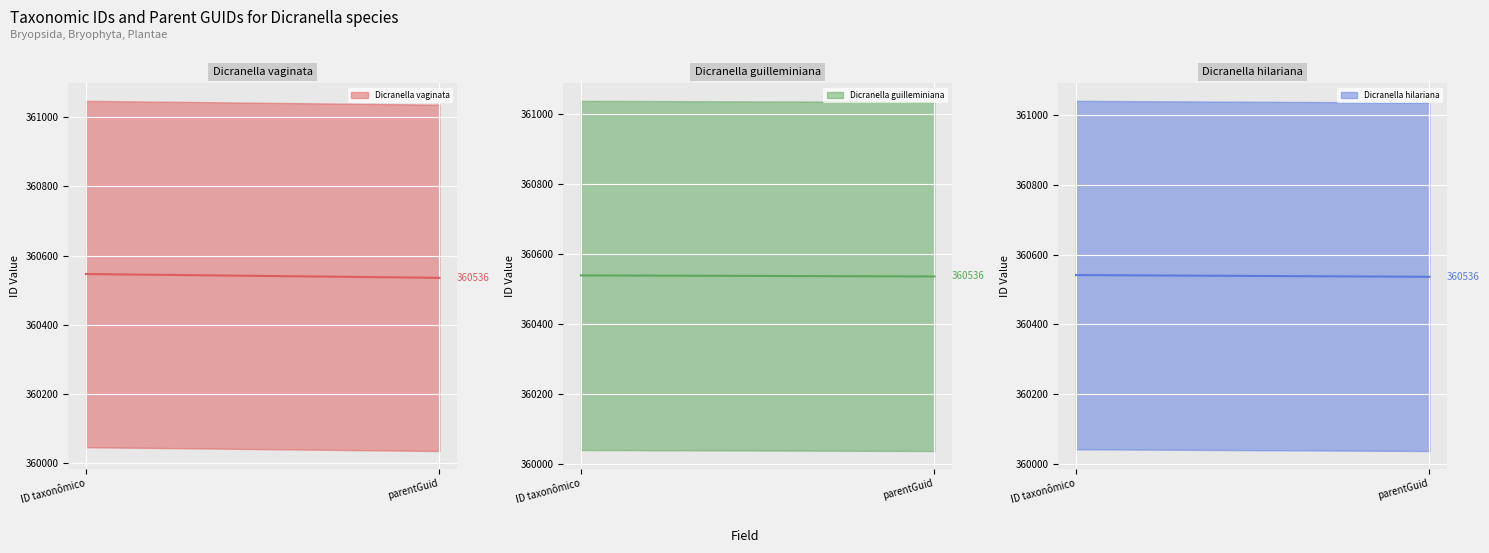

What is the maximum value for Dicranella guilleminiana_line?

360539